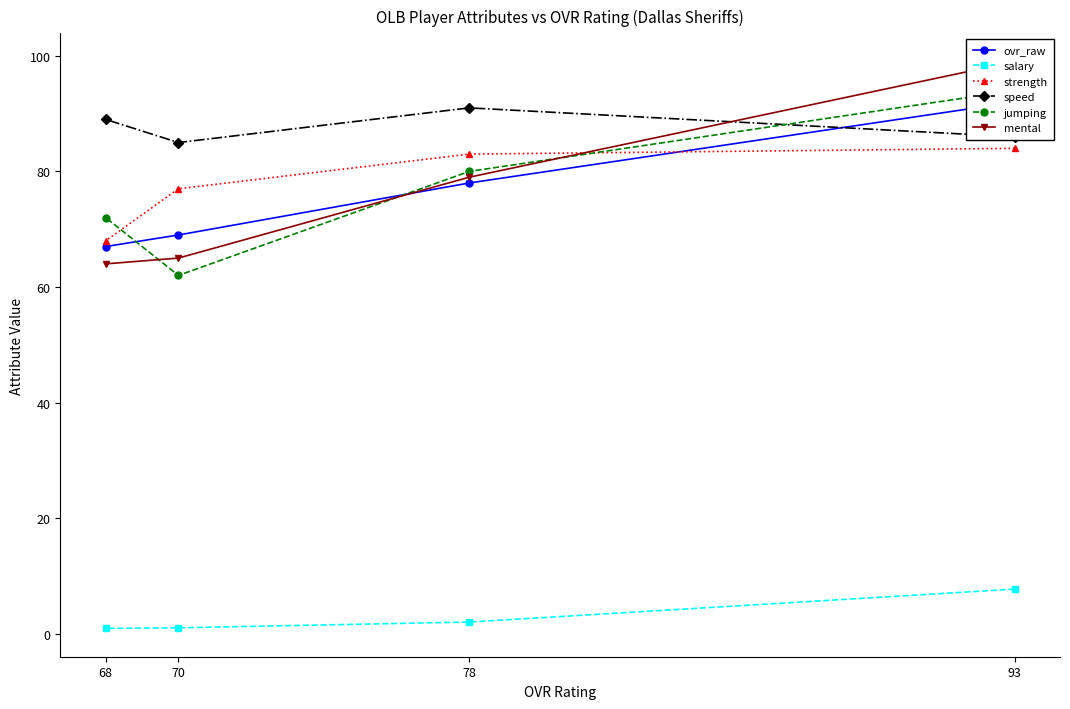

What is the value of the strength point at the 1st from the left?

68.0